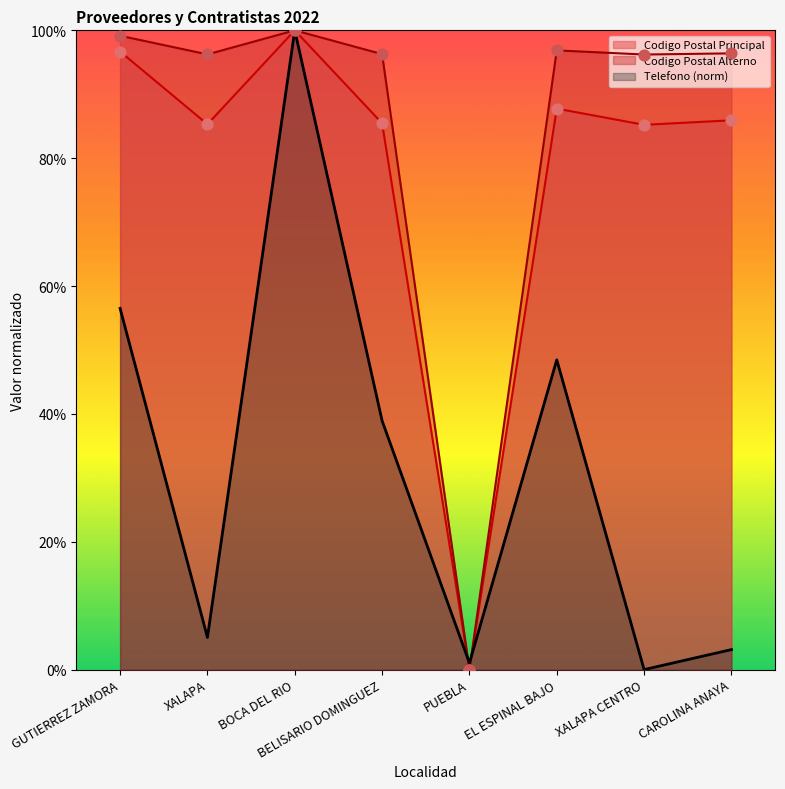

Which series reaches the minimum Y coordinate?

Veracruz de Ignacio de la Llave